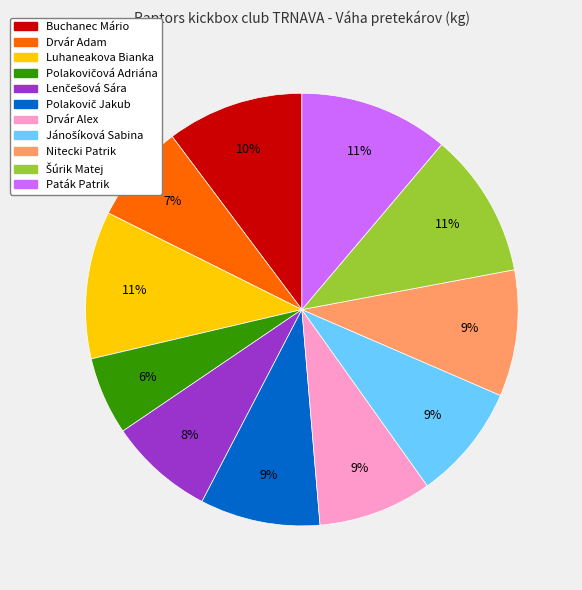

How many slices are in this pie chart?

11